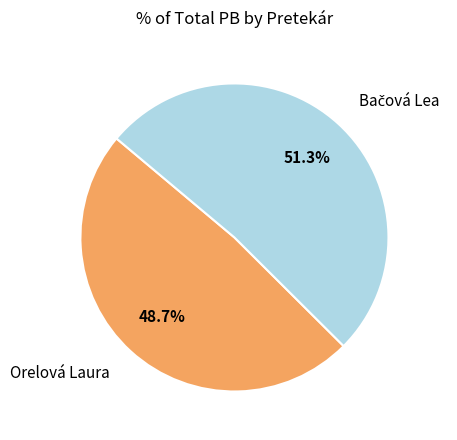

Is there a majority slice in this chart?

Yes